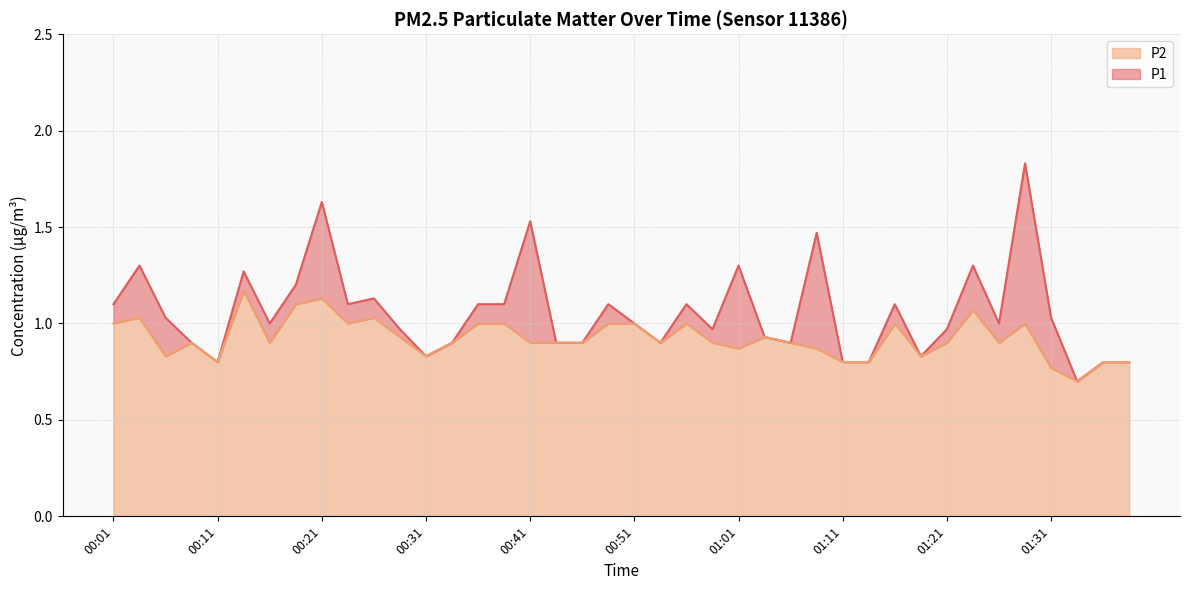

What value does the P2 series have at 01:38?

0.8